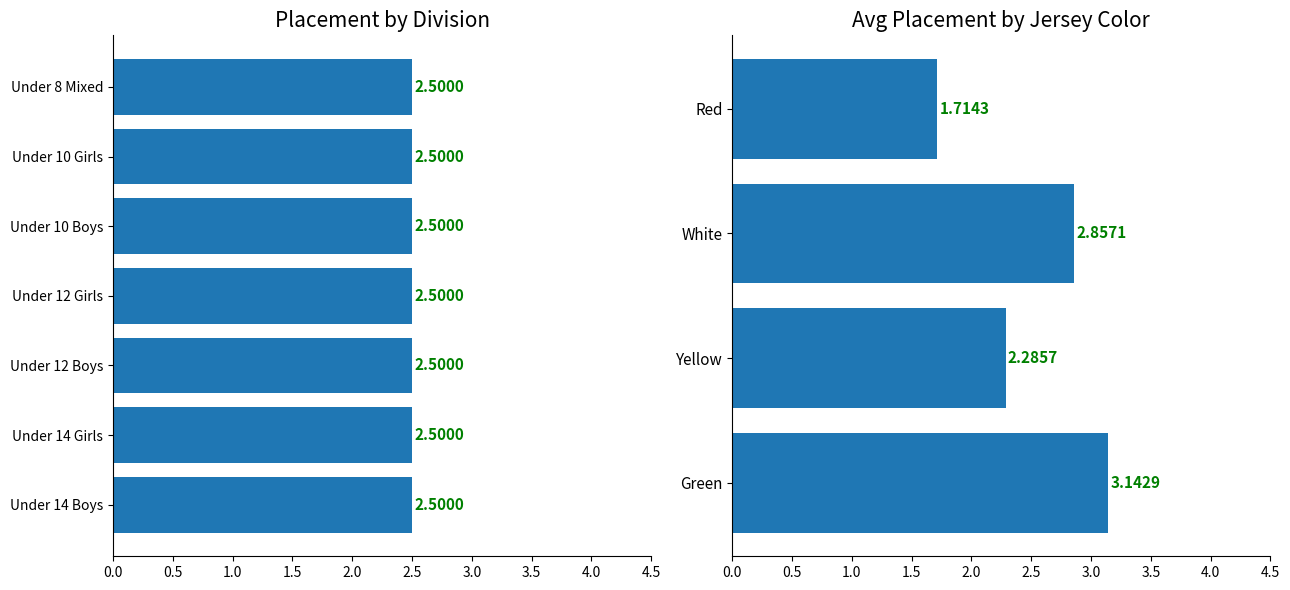

Is it true that Yellow equals 2 at 6?

False